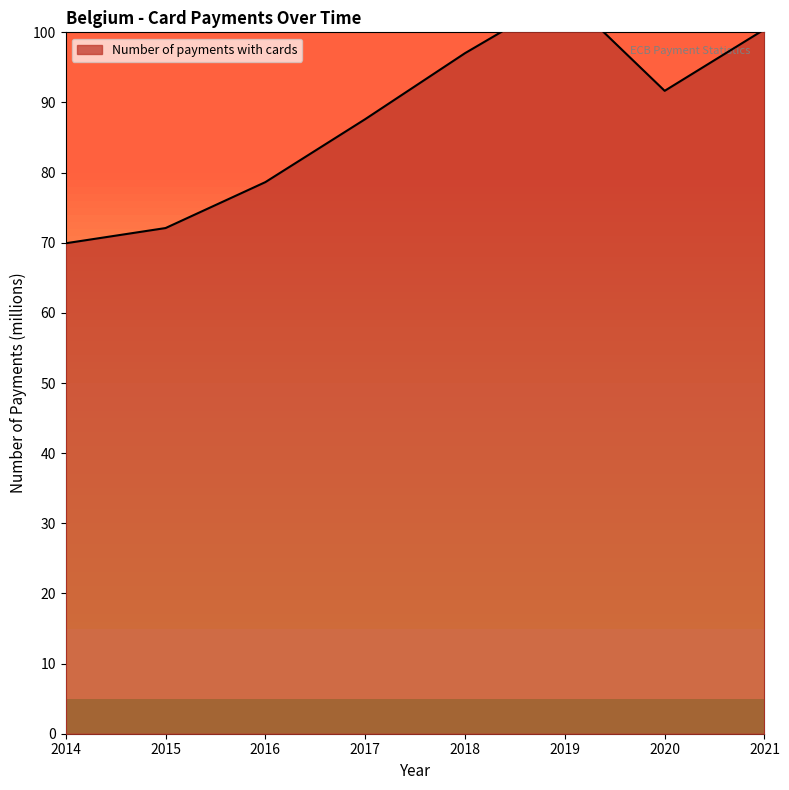

Approximately how many times larger is the value at 2017 compared to 2019?

0.8